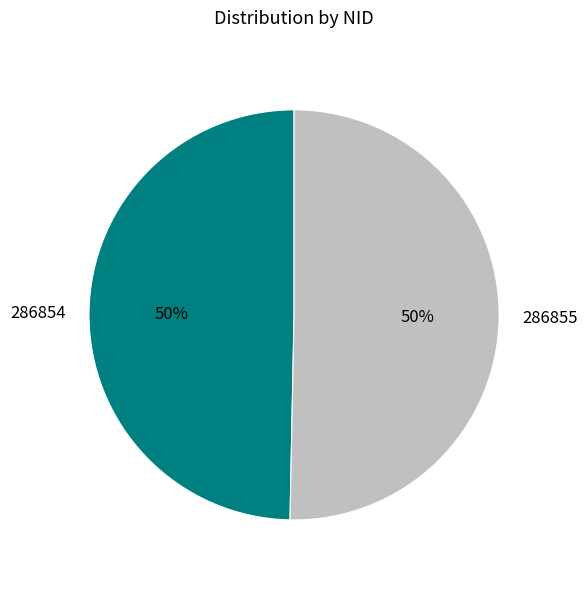

To the nearest percent, what is the average slice percentage?

50%